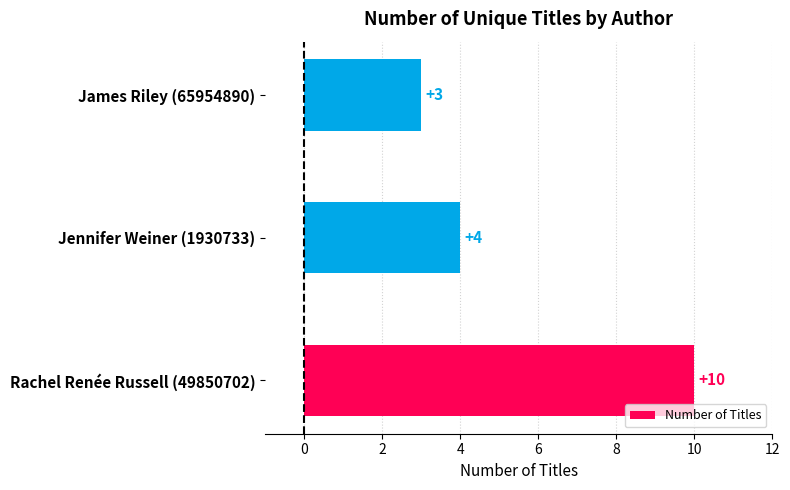

List the labels in order of value, largest first.

Rachel Renée Russell (49850702), Jennifer Weiner (1930733), James Riley (65954890)